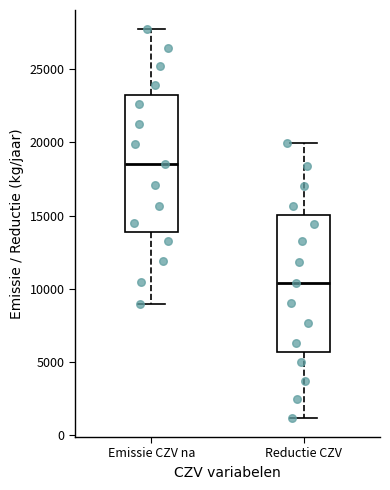

Where does the median line of the box for Emissie CZV na sit on the y-axis? The values are not printed on the chart, so give them approximately, as read against the axis.

18500